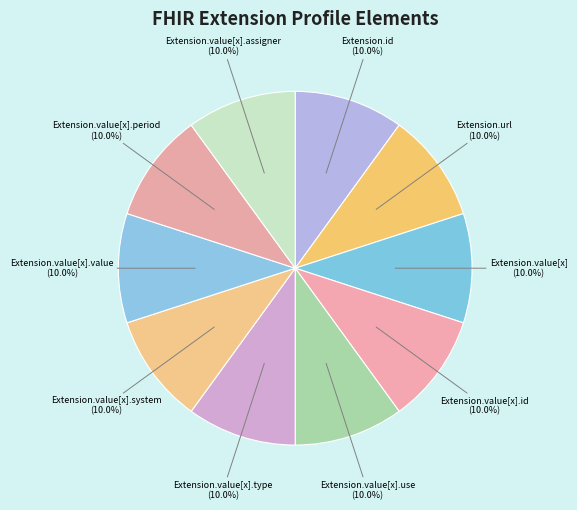

Is there any slice that represents more than half of the pie?

No